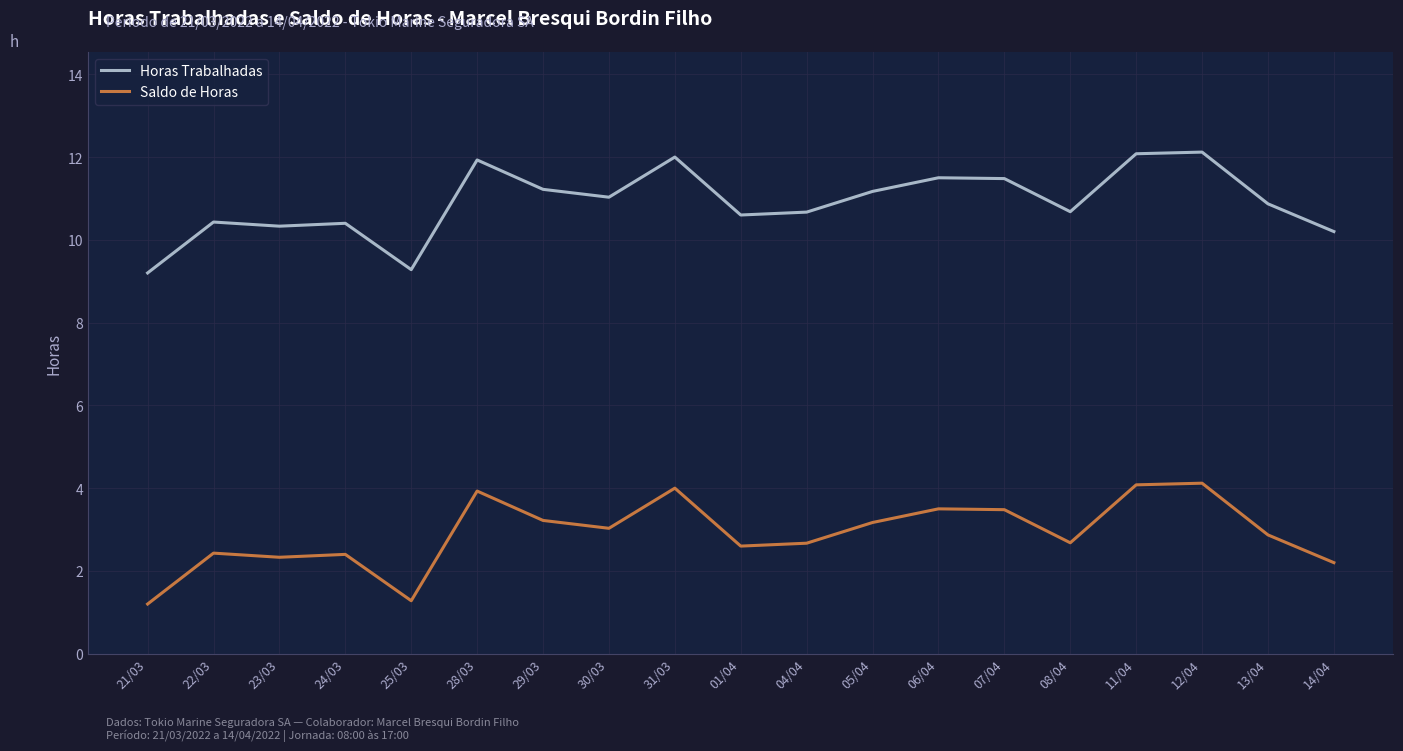

What is the difference between the highest and lowest values at 23/03?

8.0